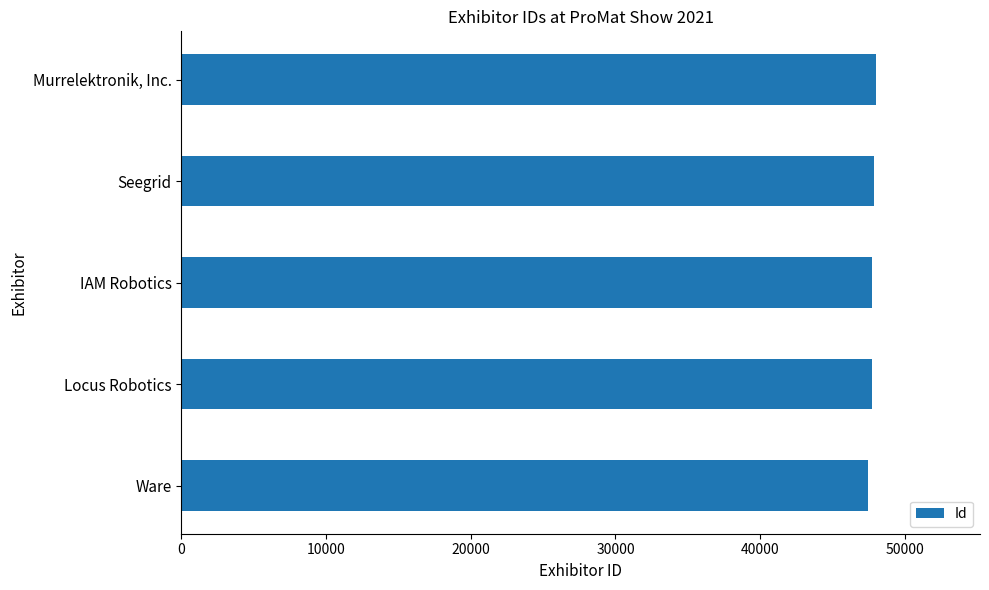

The chart shows a value of 76443 at Ware. True or false?

False